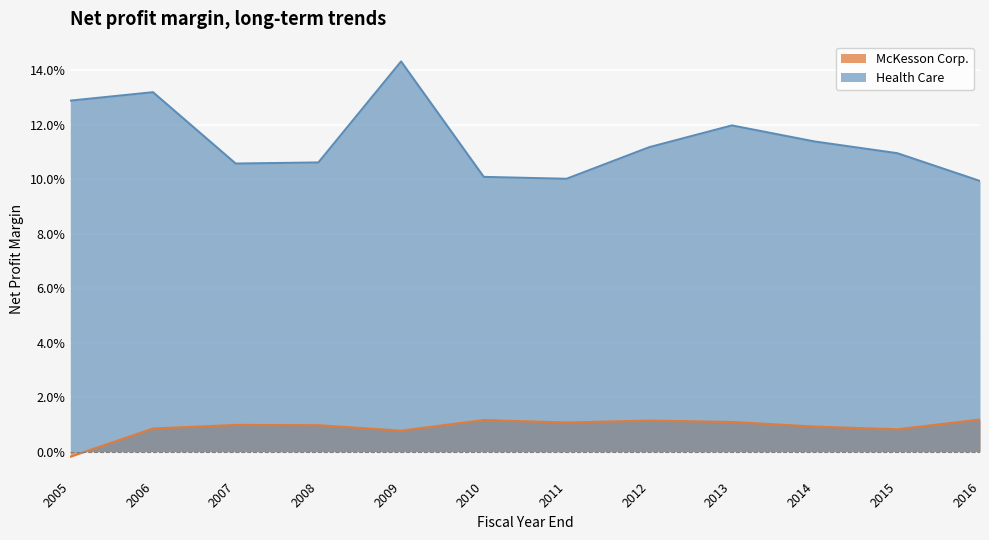

Is the value of Health Care at 2007 greater than the value of McKesson Corp. at 2006?

Yes